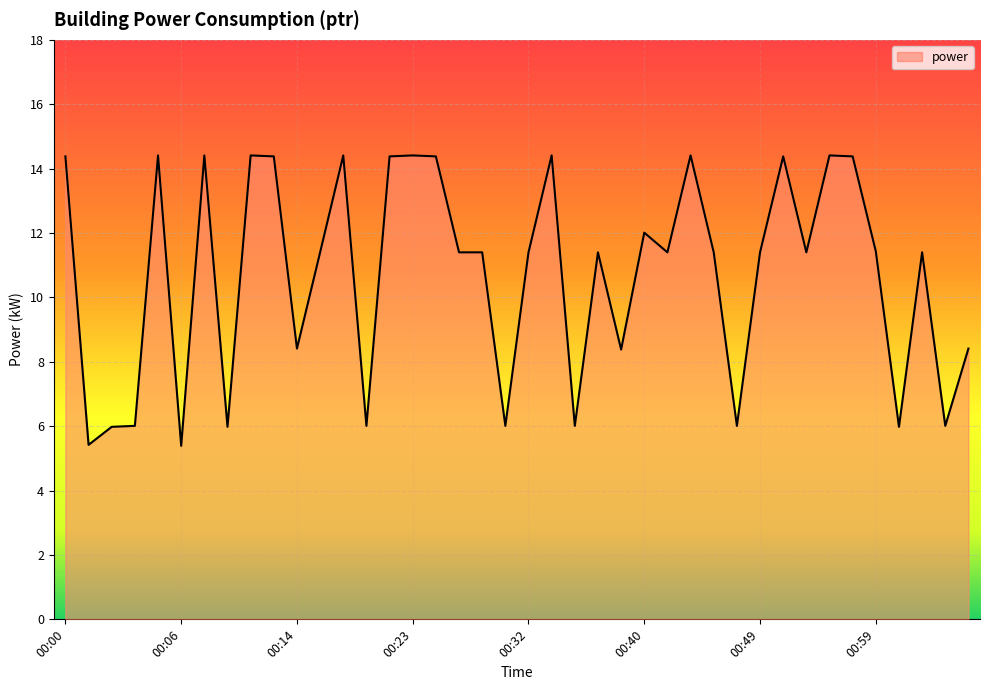

What is the smallest value displayed?

5.4